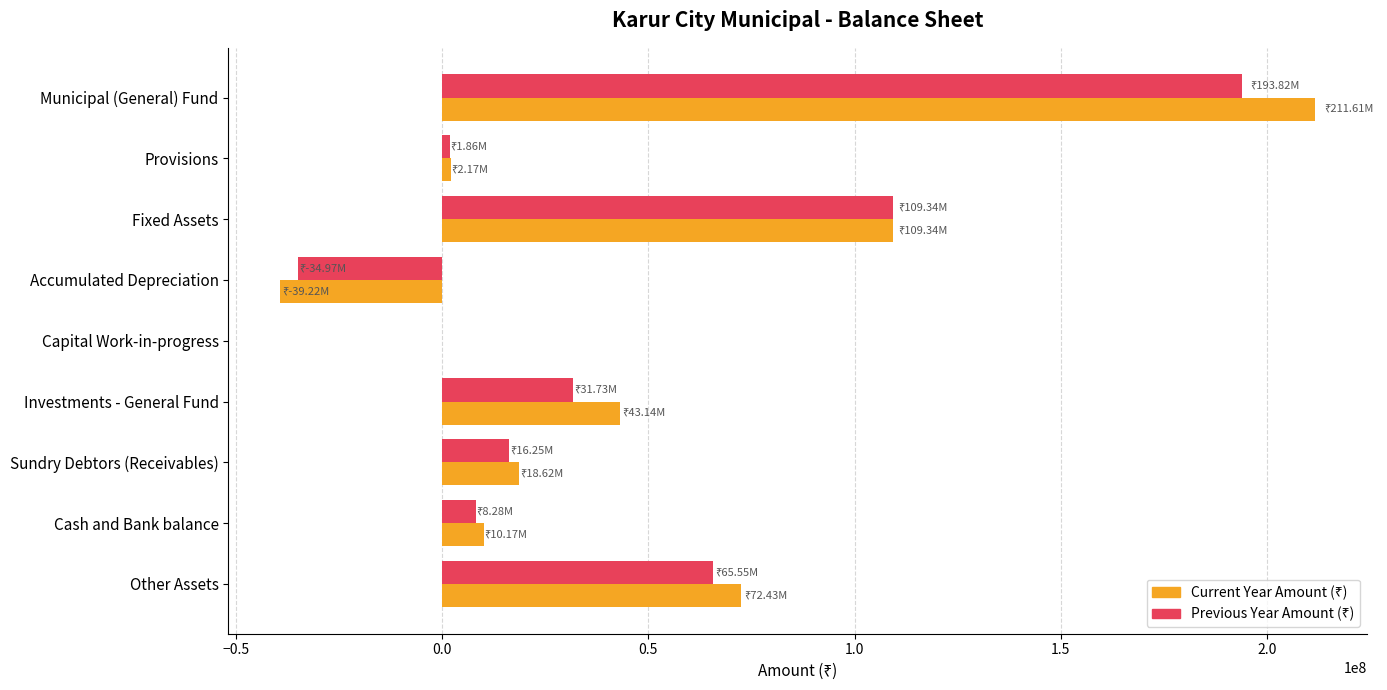

What is the total value across all series at Sundry Debtors (Receivables)?

34874714.1